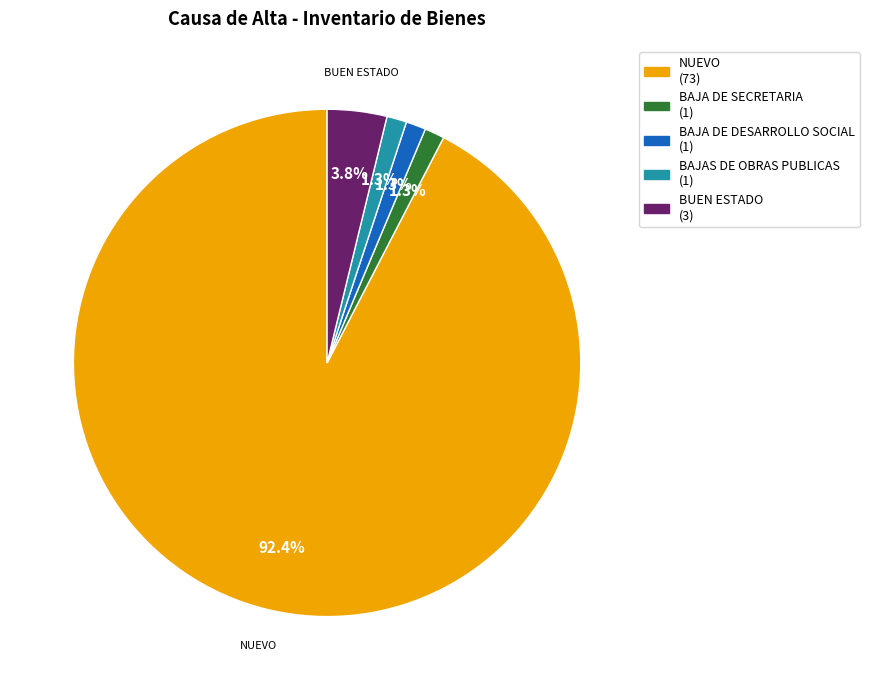

What percentage is the NUEVO slice, to the nearest percent?

92%